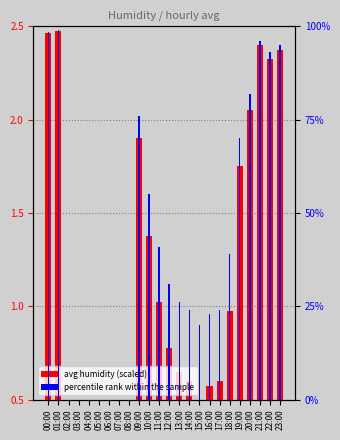

How many positive values does the percentile rank within sample series have?

17